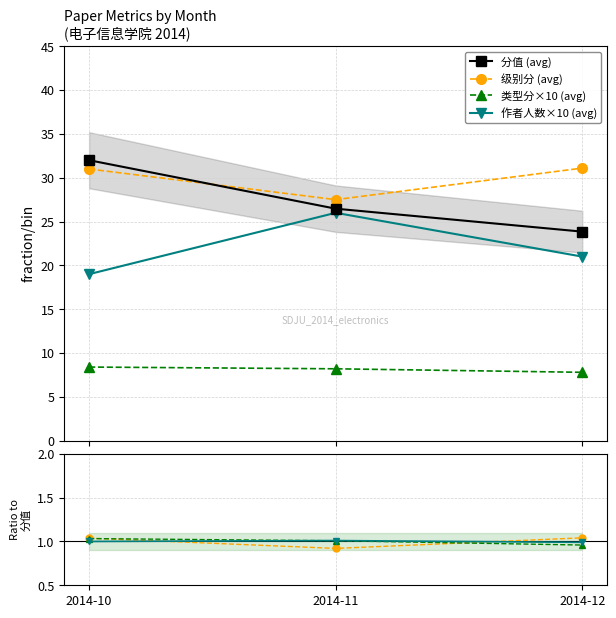

Which series changed the most between 2014-10 and 2014-11?

月份聚合_作者人数_mean